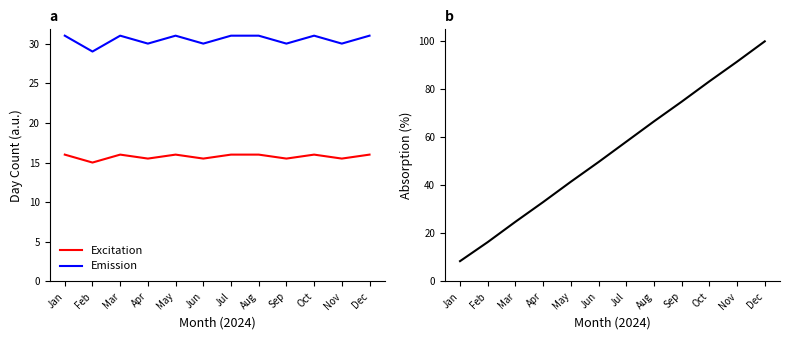

At which category does the chart reach its minimum across all series?

Jan